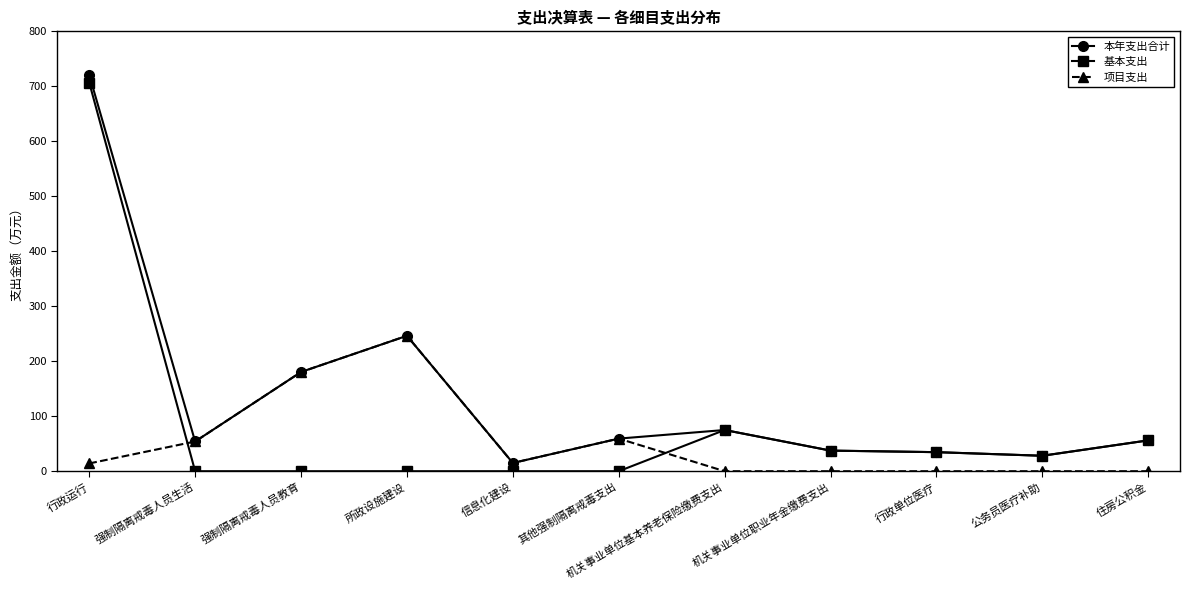

What is the average value of the 项目支出 series?

51.8